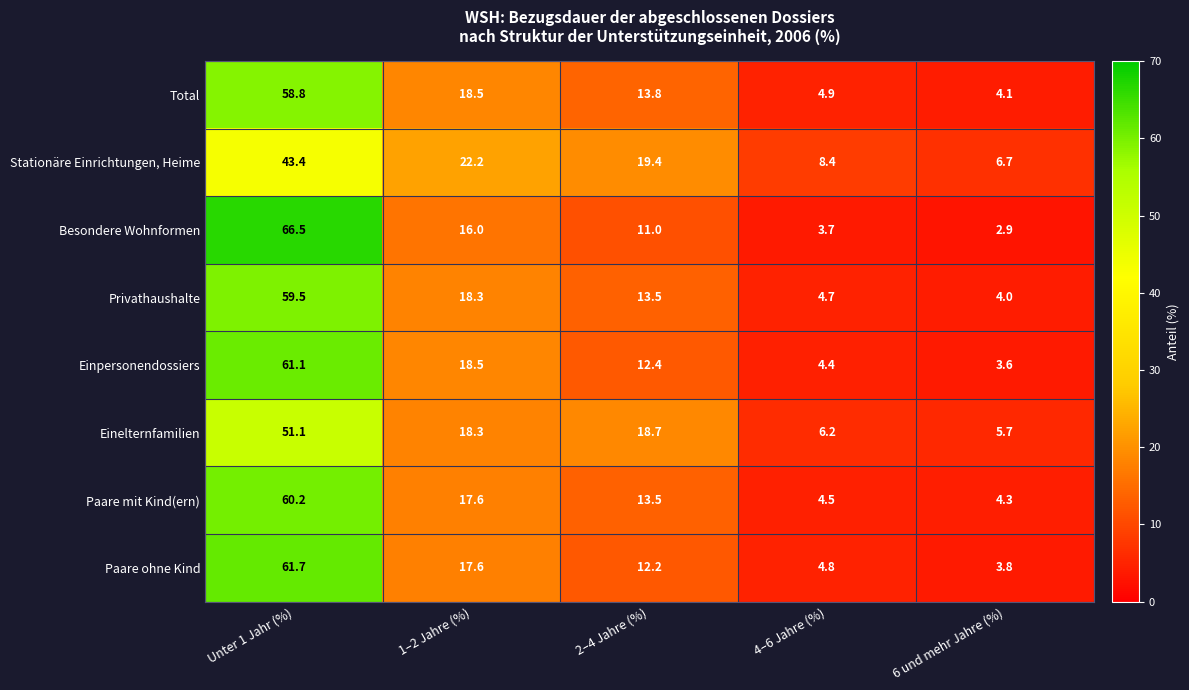

Which series changed the most between 1–2 Jahre (%) and 4–6 Jahre (%)?

Einpersonendossiers